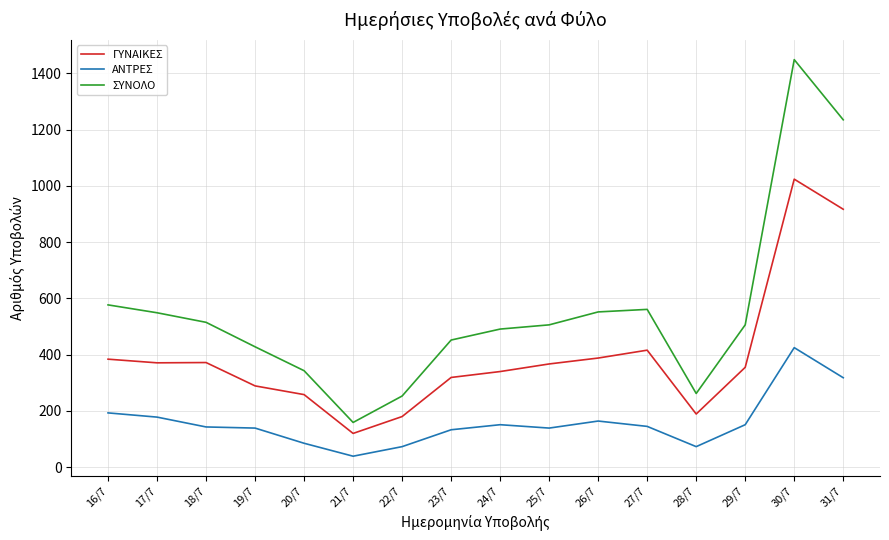

True or false: ΑΝΤΡΕΣ and ΣΥΝΟΛΟ cross at least once.

False